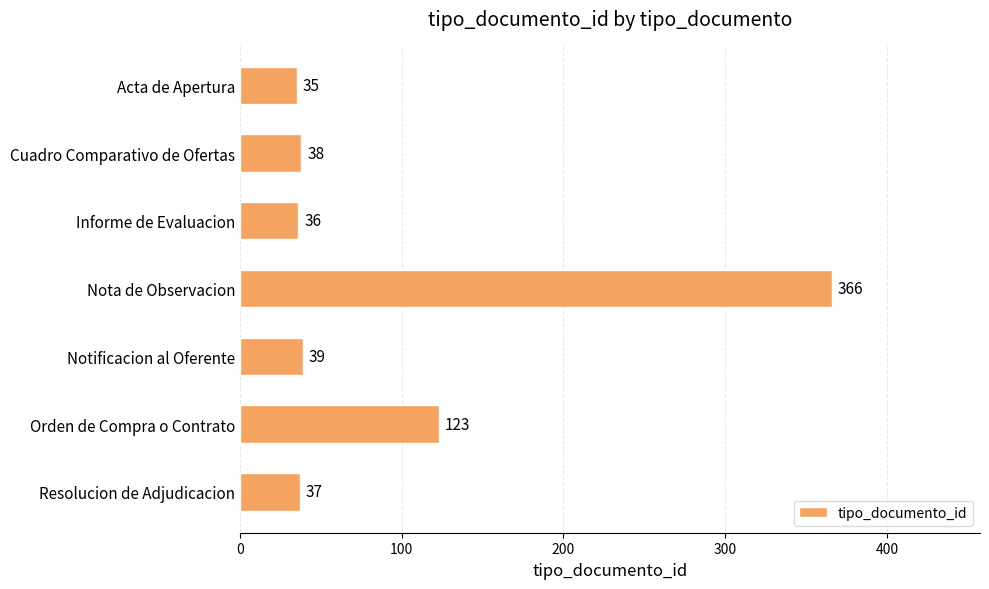

Which has a higher value, Cuadro Comparativo de Ofertas or Notificacion al Oferente?

Notificacion al Oferente